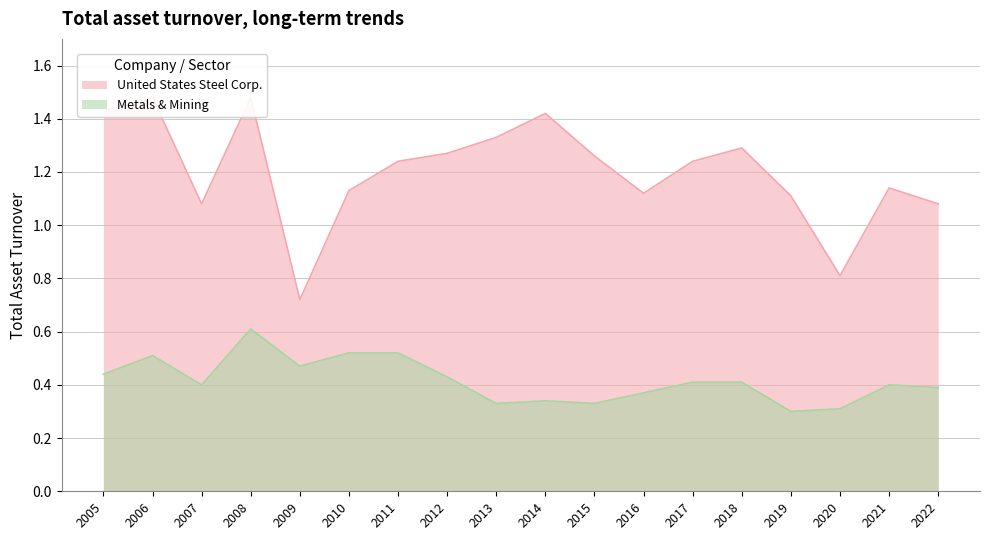

The value of Metals & Mining at 2011 is 0.5. True or false?

True